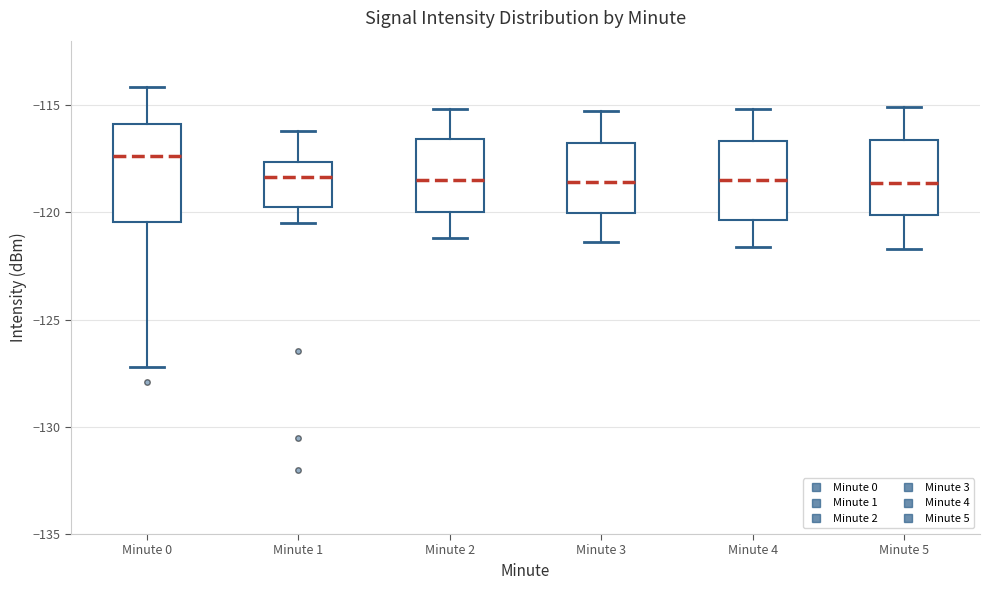

Reading left to right, transcribe this box plot: for each box, give where its median line is, the range the box spans, and where its two whiskers end, as read against the y-axis. The values are not printed on the chart, so give them approximately, as read against the axis.

Minute 0: median -117.5, box -120.5 to -116.0, whiskers -127.0 to -114.0
Minute 1: median -118.5, box -120.0 to -117.5, whiskers -120.5 to -116.0
Minute 2: median -118.5, box -120.0 to -116.5, whiskers -121.0 to -115.0
Minute 3: median -118.5, box -120.0 to -116.5, whiskers -121.5 to -115.5
Minute 4: median -118.5, box -120.5 to -116.5, whiskers -121.5 to -115.0
Minute 5: median -118.5, box -120.0 to -116.5, whiskers -121.5 to -115.0